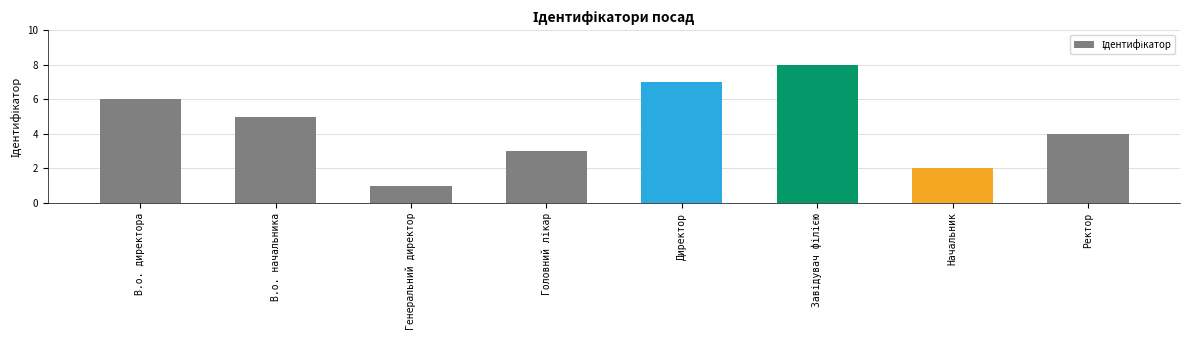

Reading left to right, list all the values displayed in this chart.

6	5	1	3	7	8	2	4